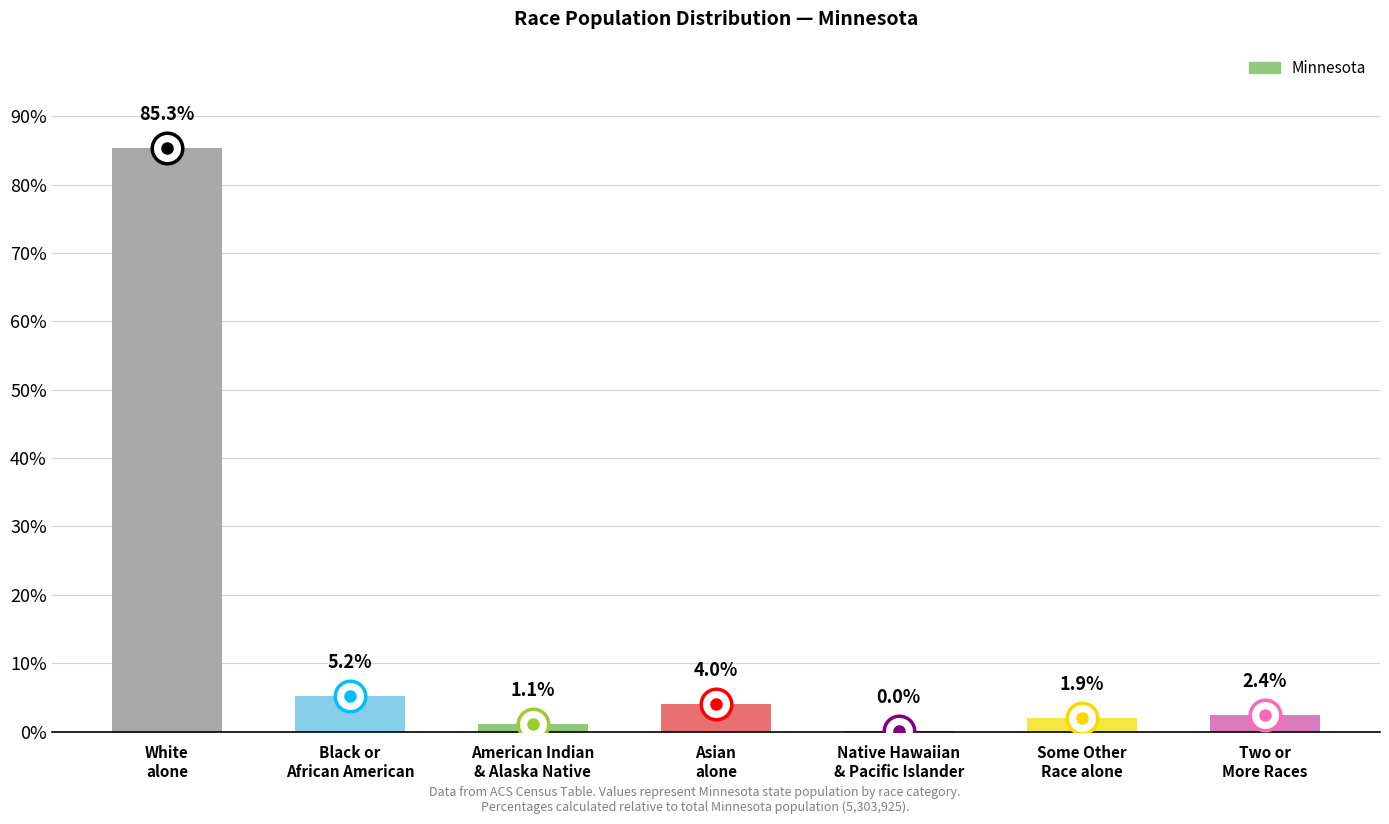

What is the greatest value displayed?

85.3